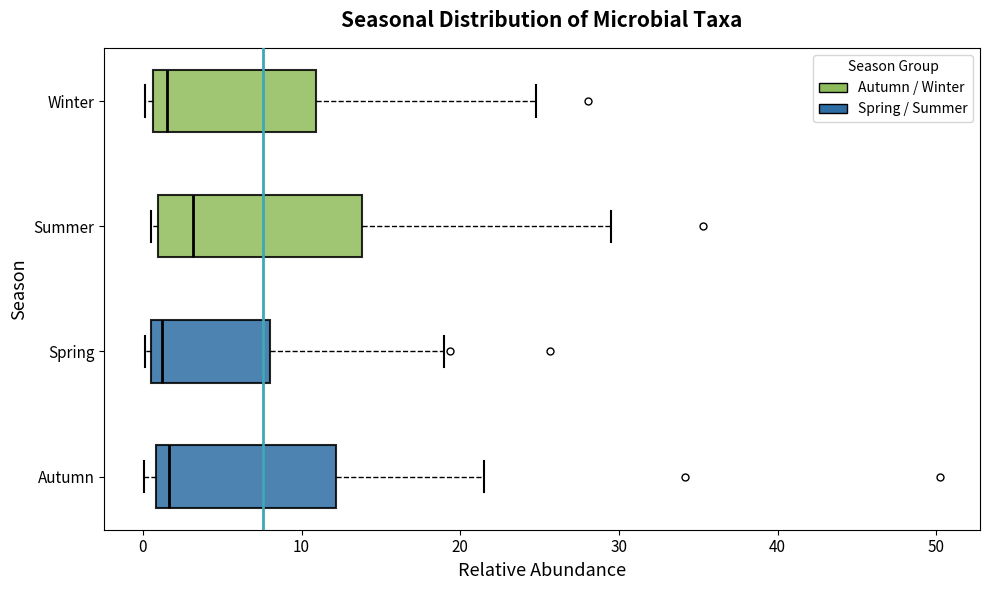

Which box has the furthest to the right median line?

Summer